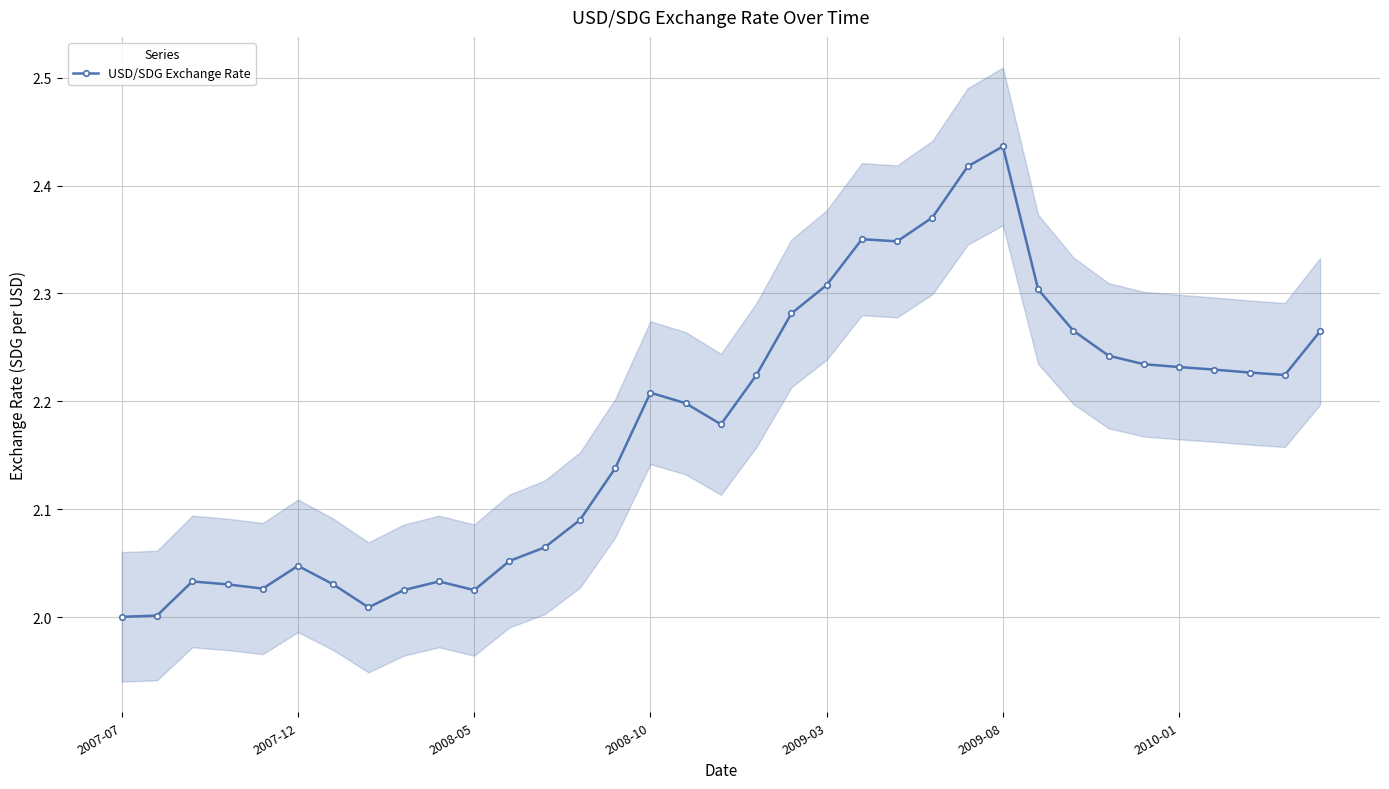

How many interior local valleys (lower than both neighbors) does the data have?

6